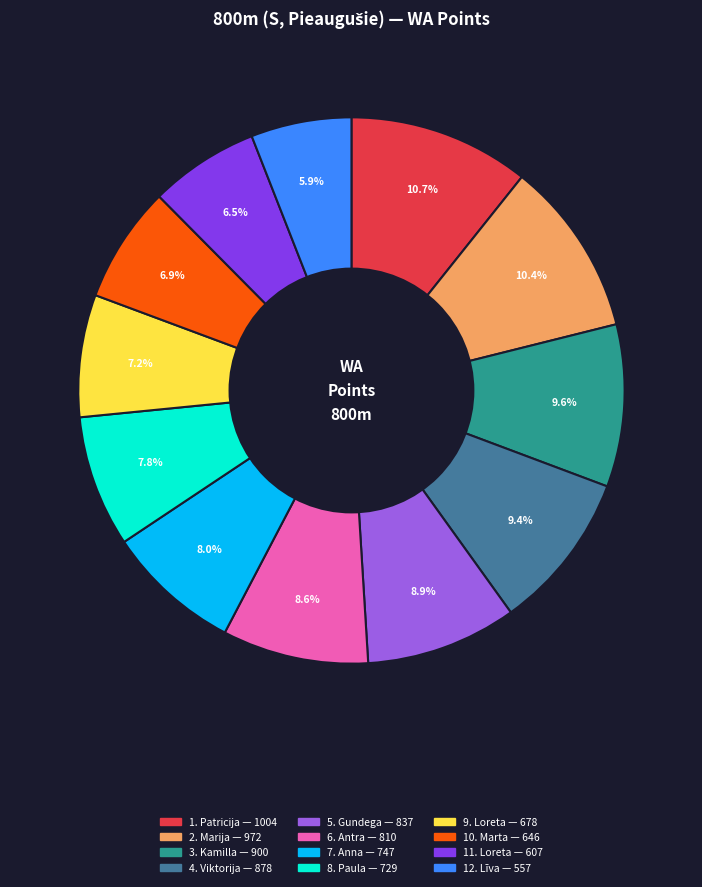

Does any single category account for the majority?

No